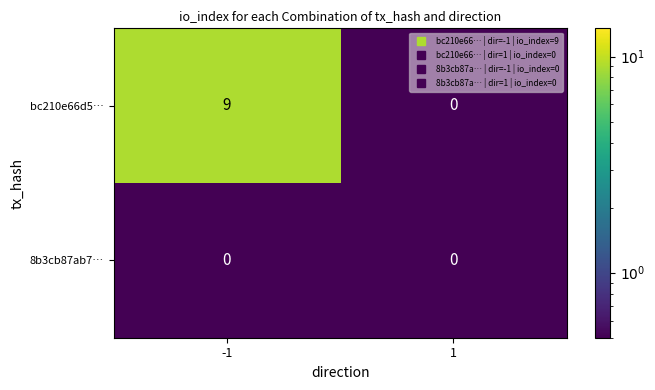

What is the minimum value shown in the chart?

0